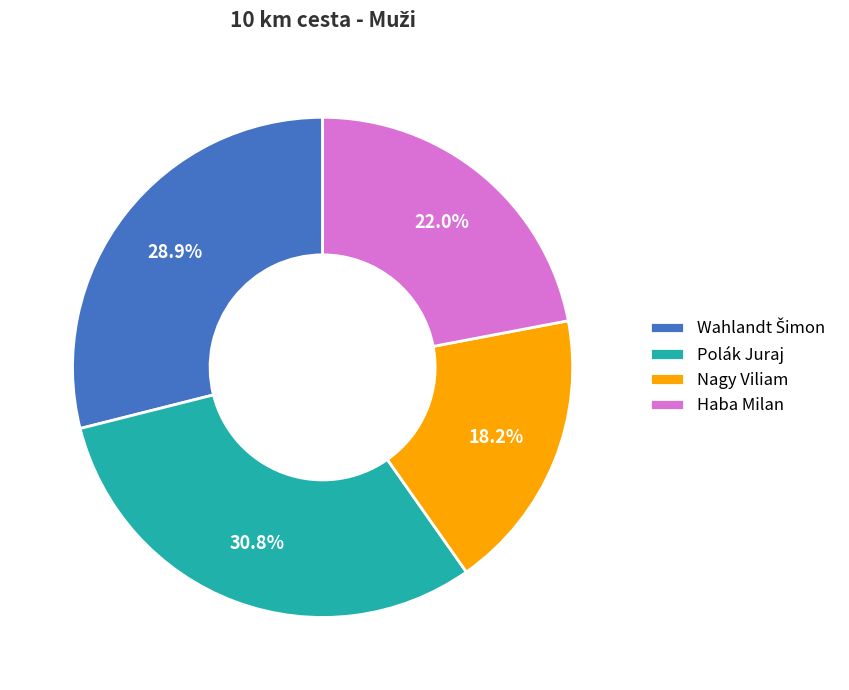

What portion of the pie excludes Polák Juraj?

69.2%